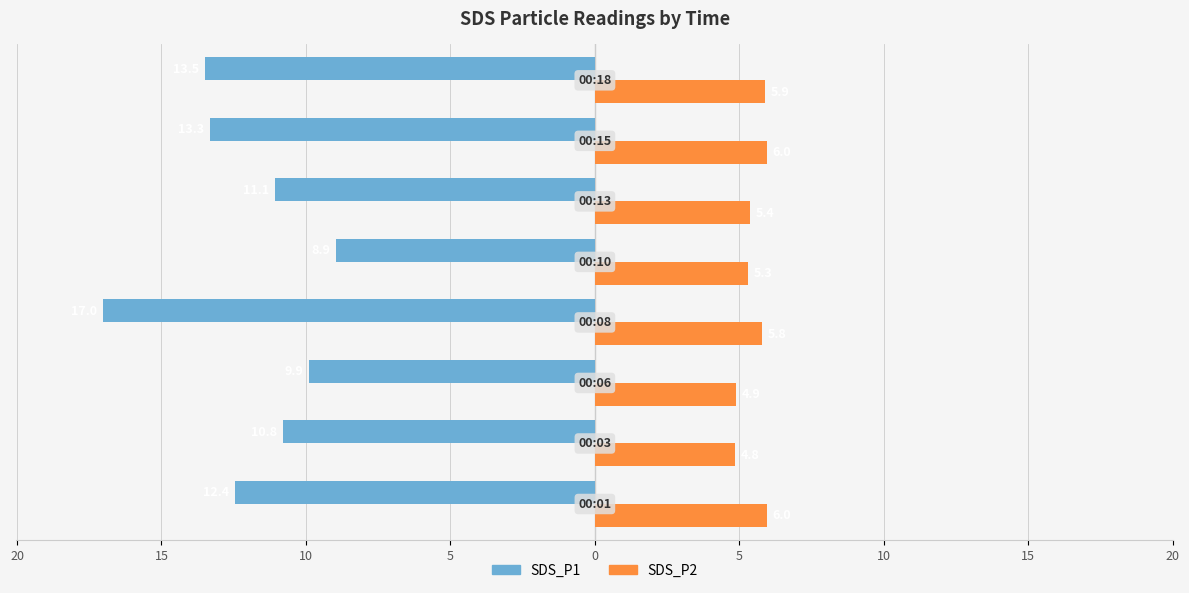

What are all the series names shown in the legend?

SDS_P1, SDS_P2